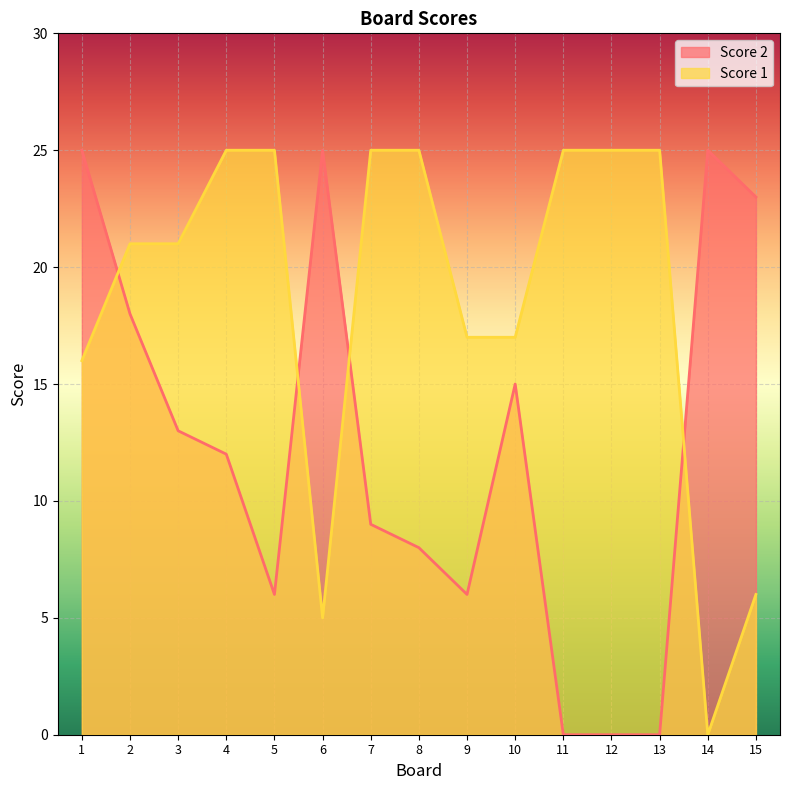

List the series in order of their peak value, highest first.

Score 1, Score 2